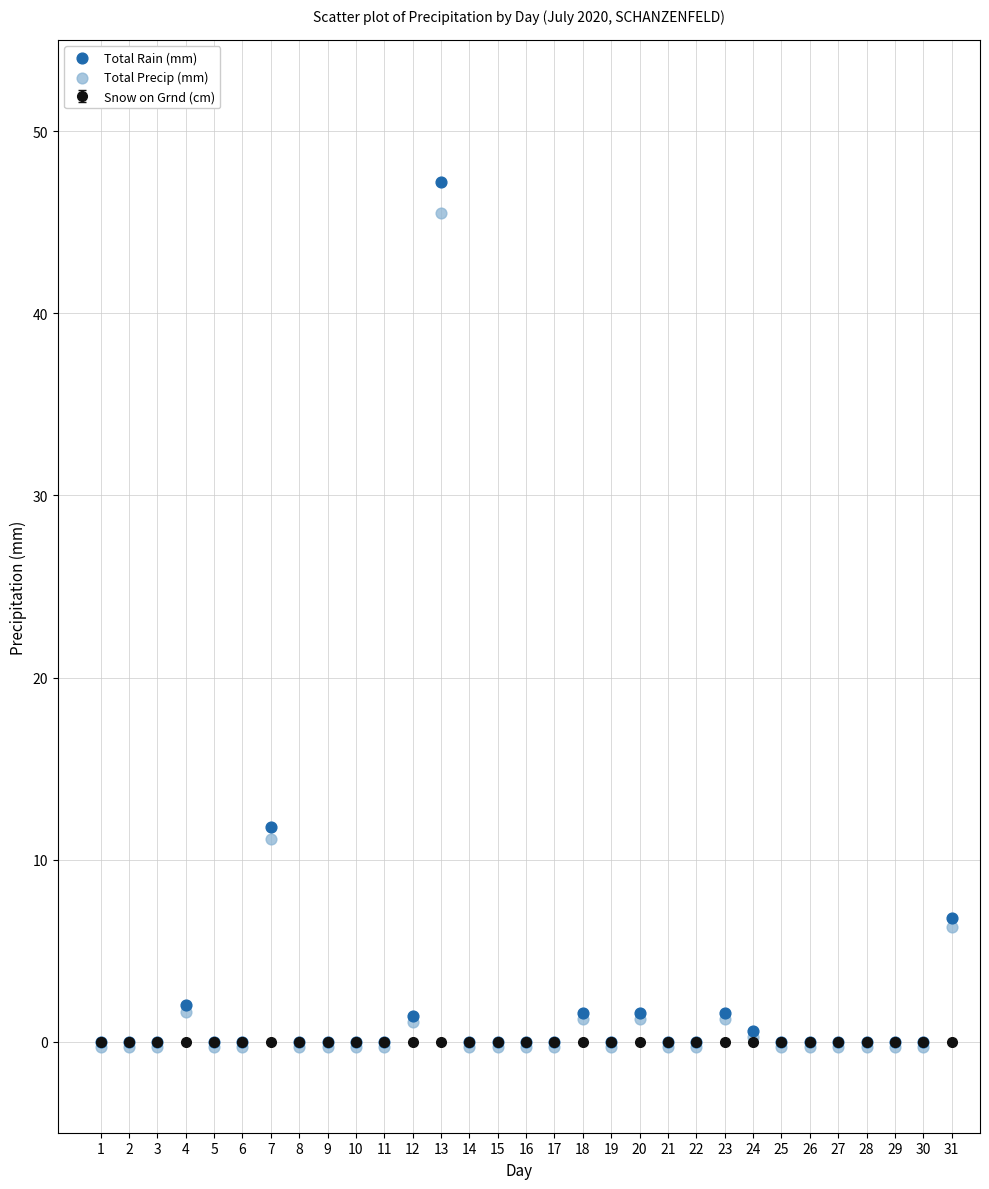

Which series has the widest spread of Y values?

Total Rain (mm)